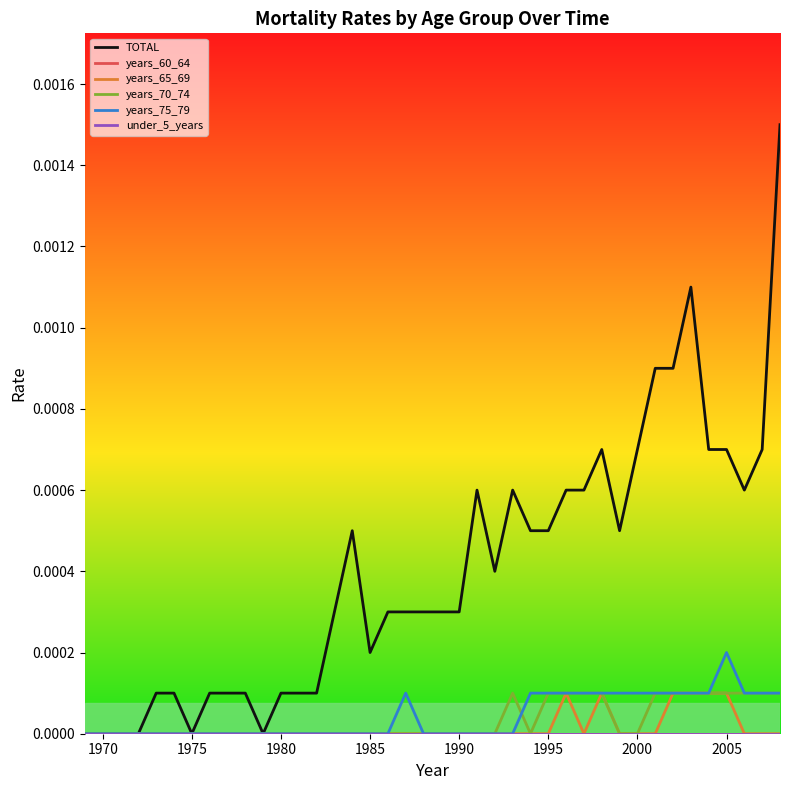

True or false: years_60_64 and years_70_74 intersect in this chart.

False